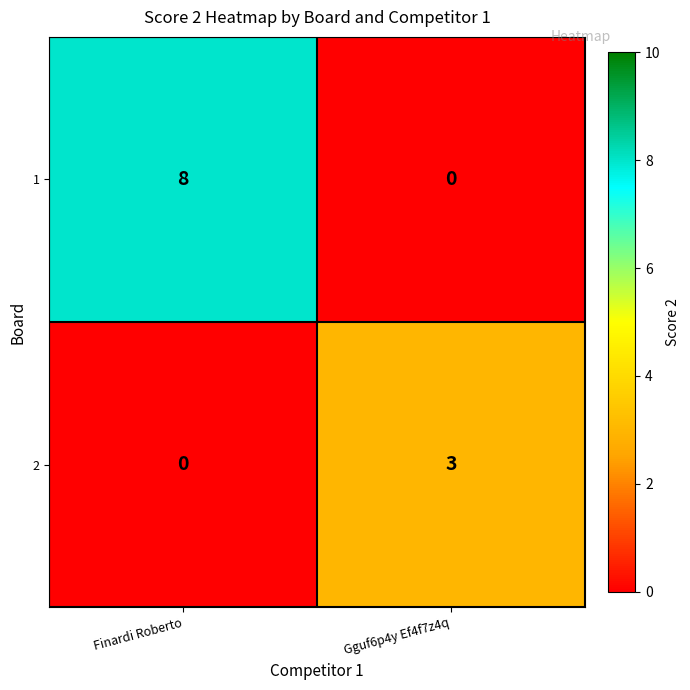

Which series changed the most between Finardi Roberto and Gguf6p4y Ef4f7z4q?

1